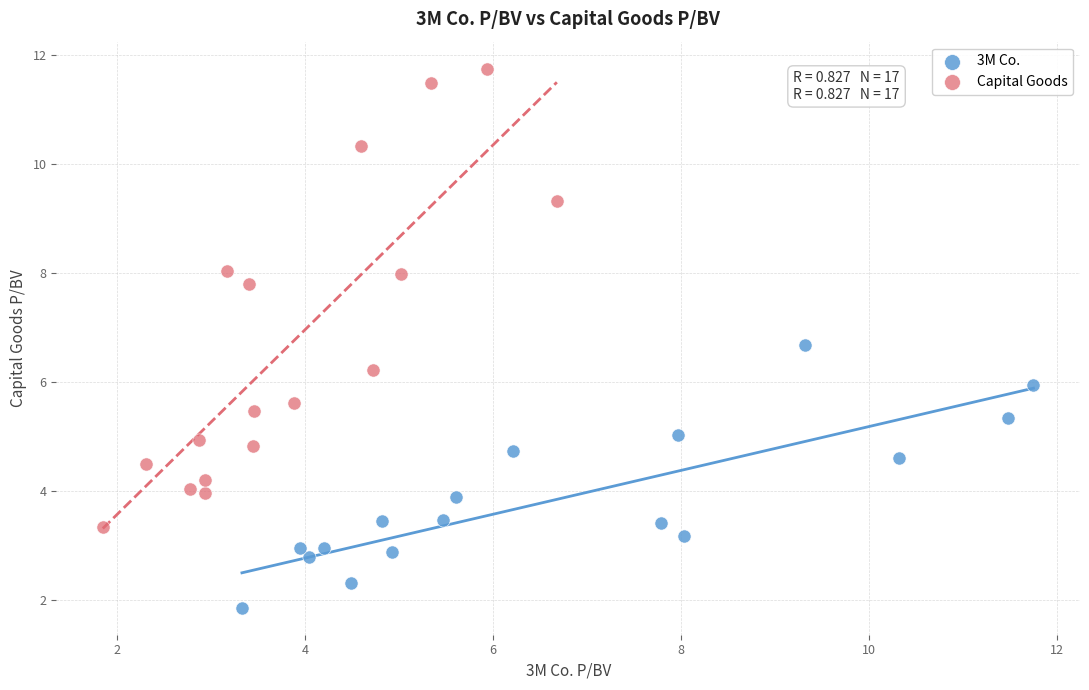

Which series contains the lowest Y value?

3M Co.